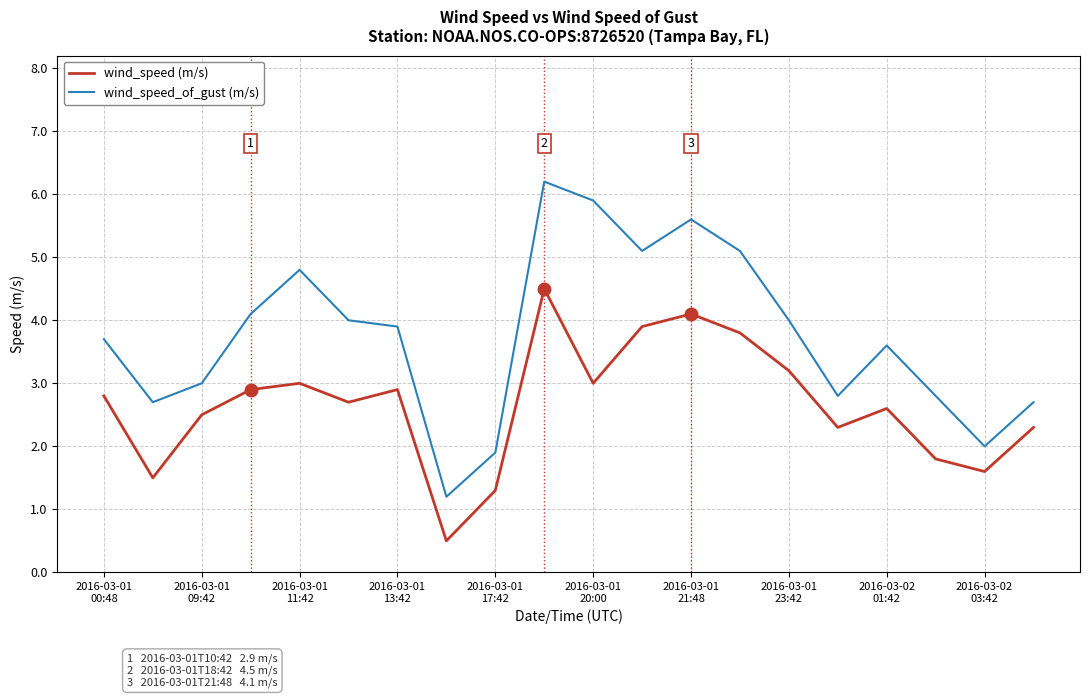

What is the greatest value displayed?

6.2